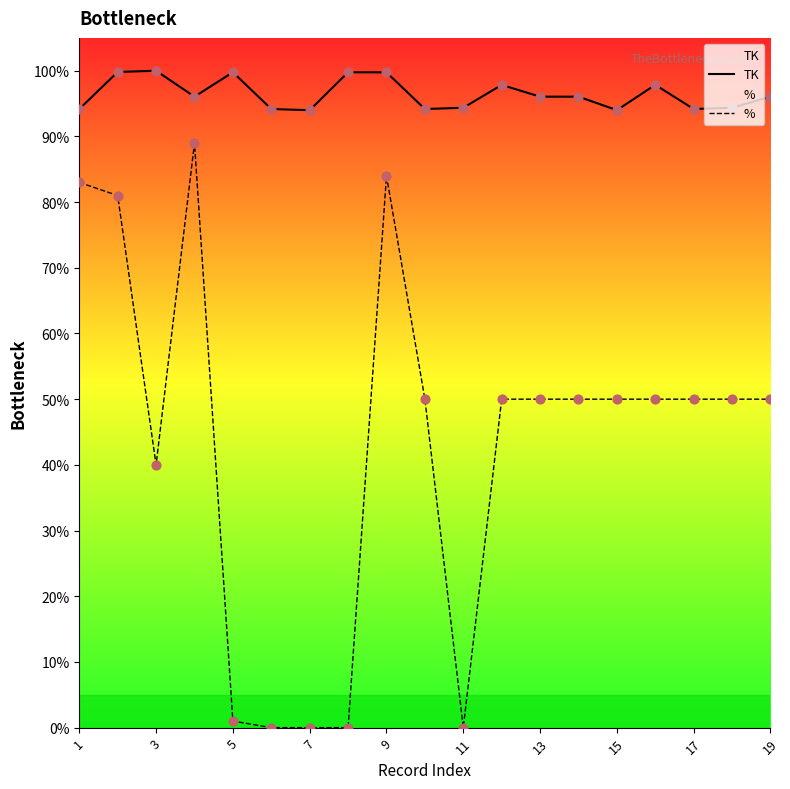

Which series reaches the minimum Y coordinate?

%